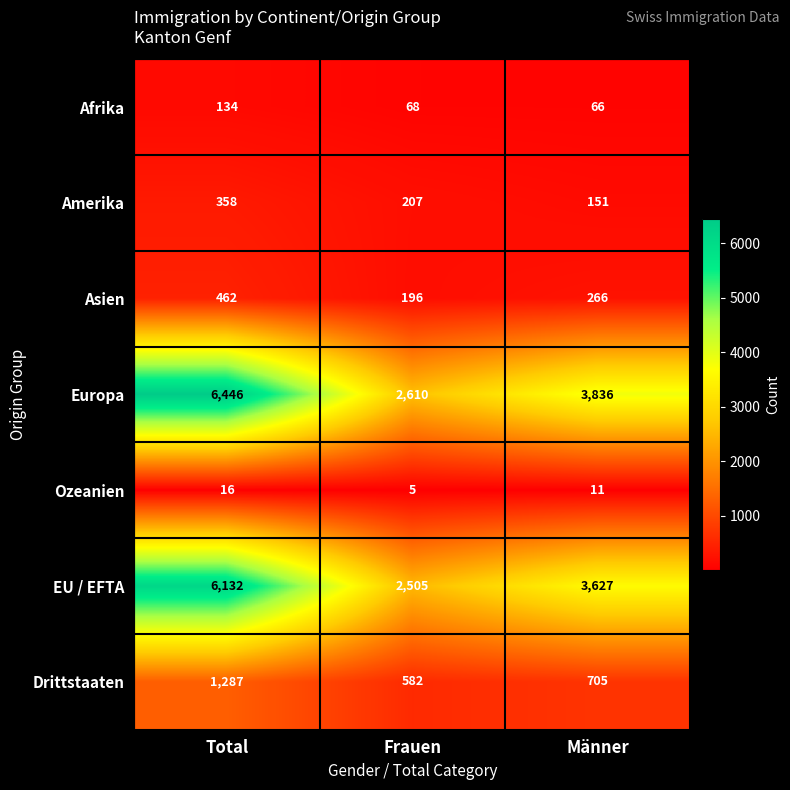

What is the difference between the EU / EFTA values at Männer and Frauen?

1122